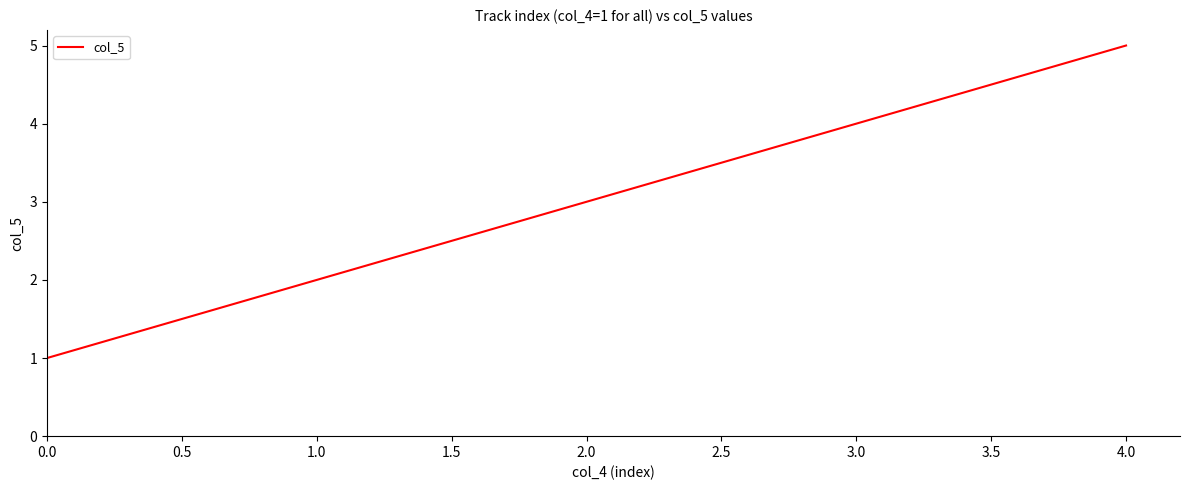

Count the values in the range 2 to 4.

3